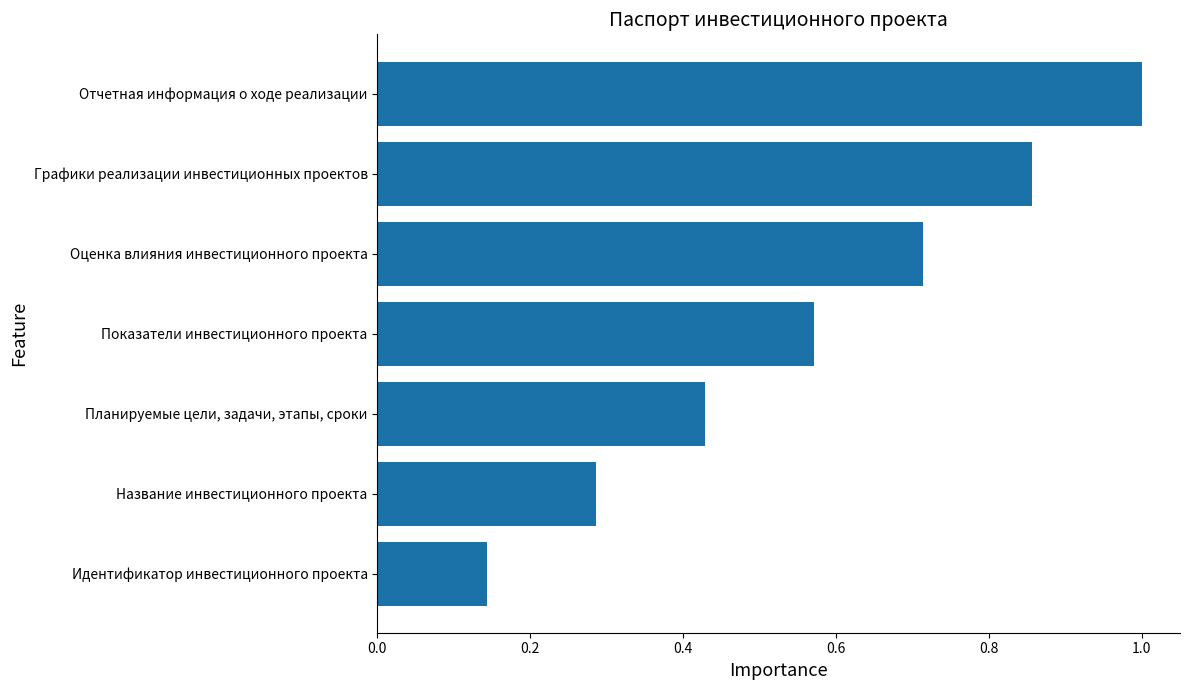

Count the number of data series in this chart.

1